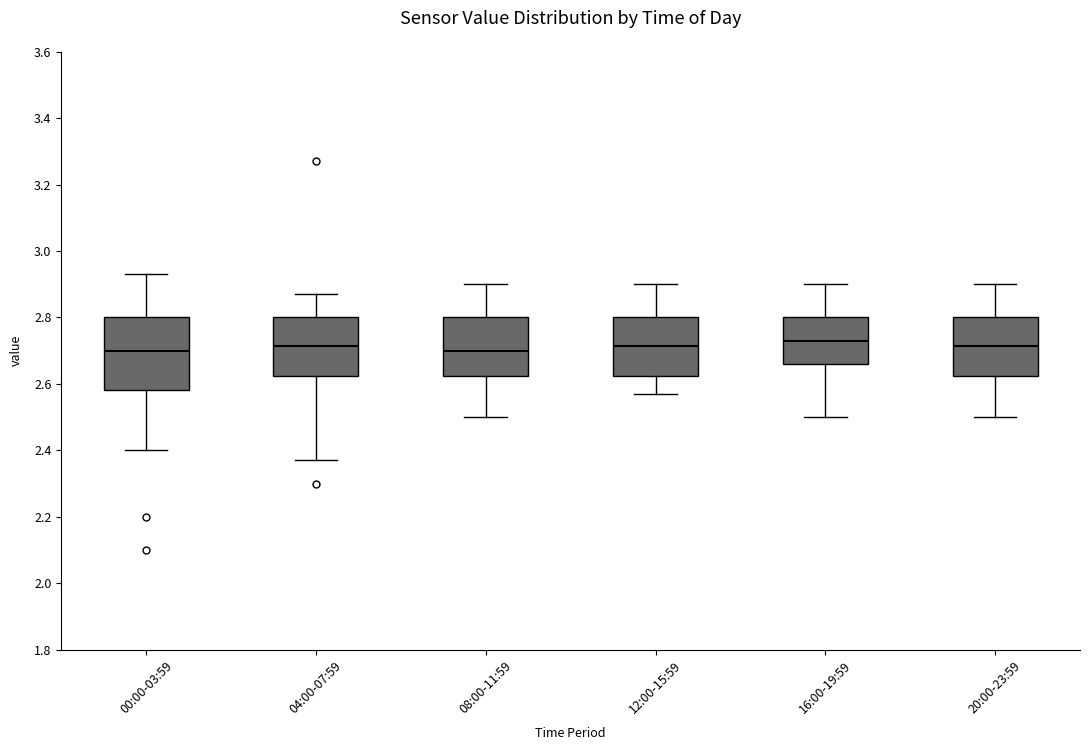

Where does the upper whisker of the box for 00:00-03:59 end on the y-axis? The values are not printed on the chart, so give them approximately, as read against the axis.

2.94